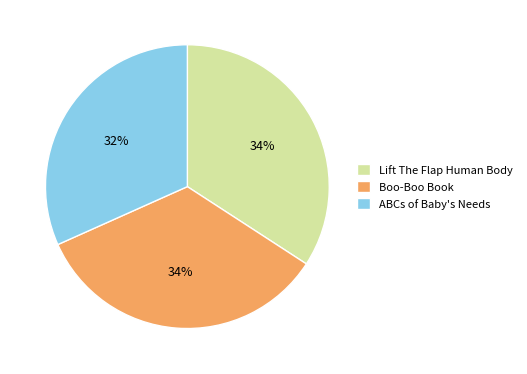

Which slice is the smallest?

ABCs of Baby's Needs